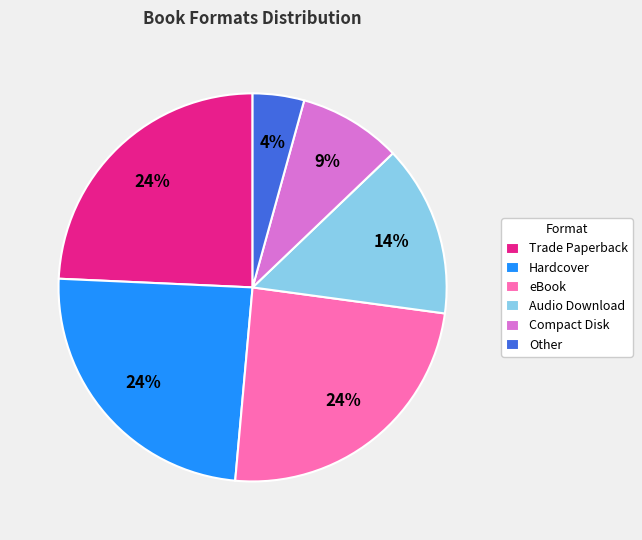

What is the ratio of the value at eBook to the value at Hardcover?

1.0